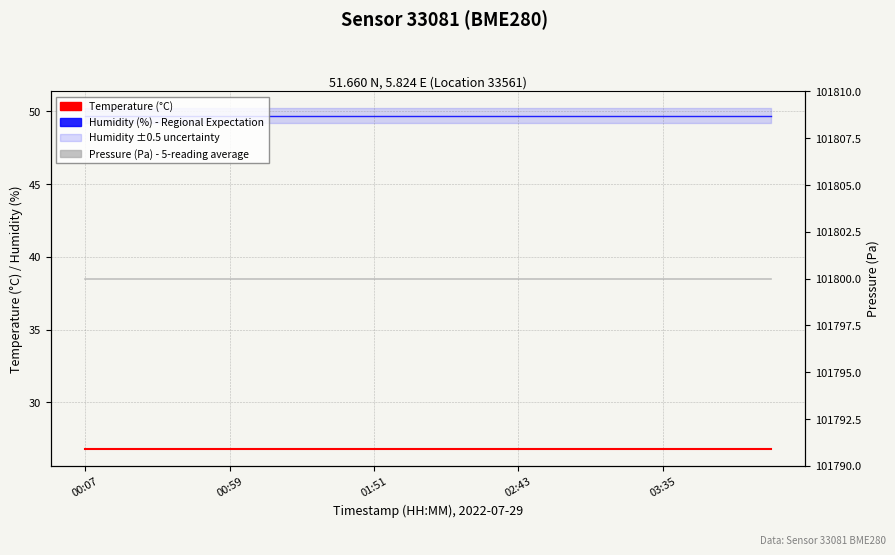

Which has a higher value, 00:59 or 6?

00:59